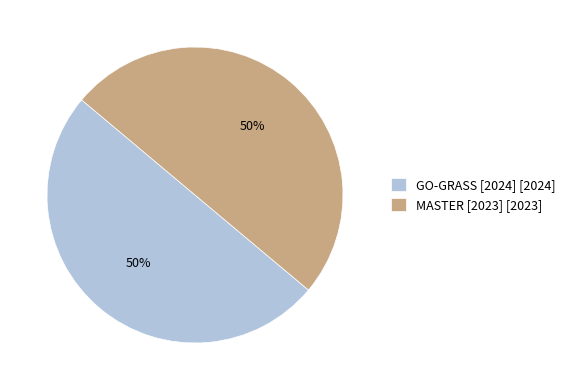

To the nearest percent, what percentage of the pie is GO-GRASS [2024]?

50%